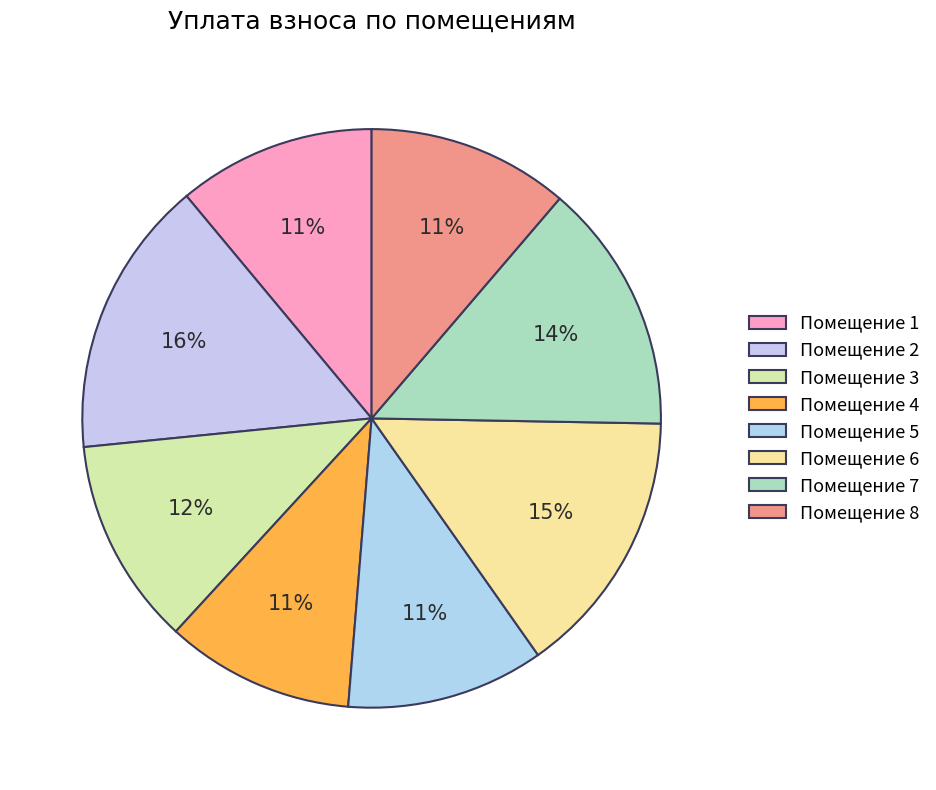

How many slices are in this pie chart?

8